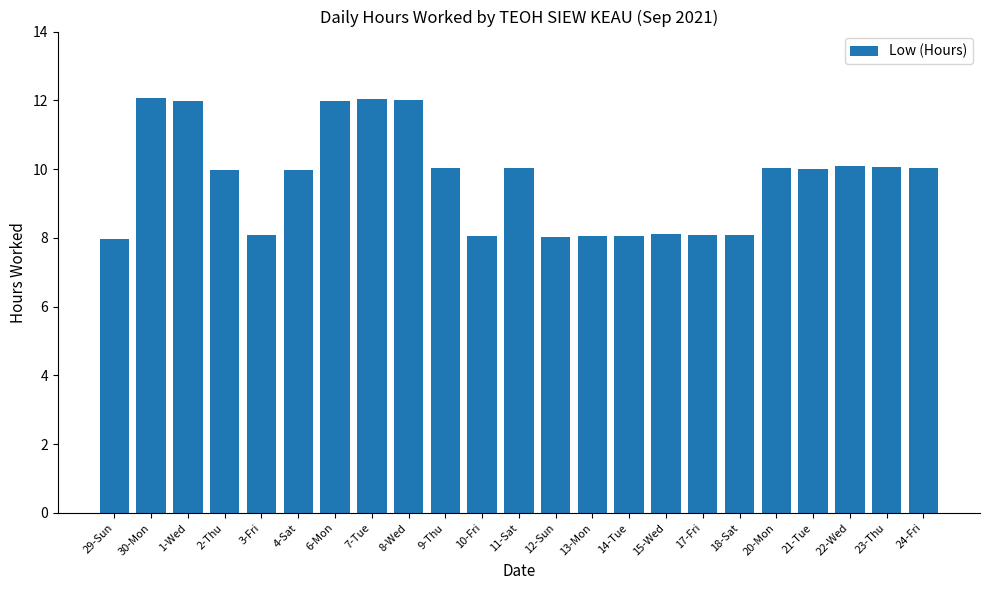

What is the change in value from 2-Thu to 13-Mon?

-1.9